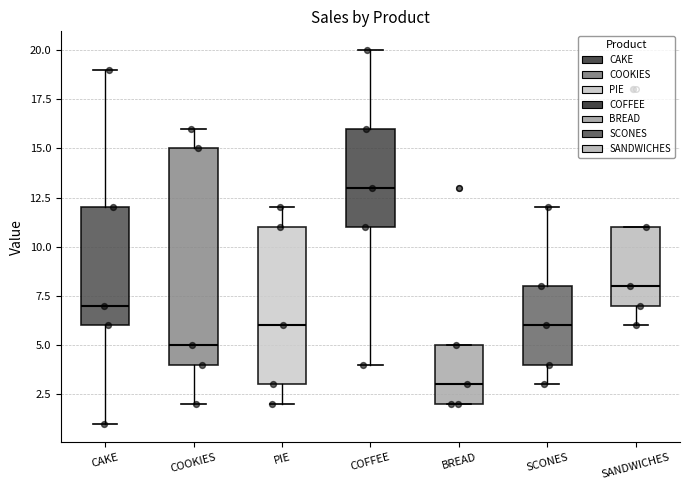

Comparing the boxes themselves (not the whiskers), which one is the tallest?

COOKIES